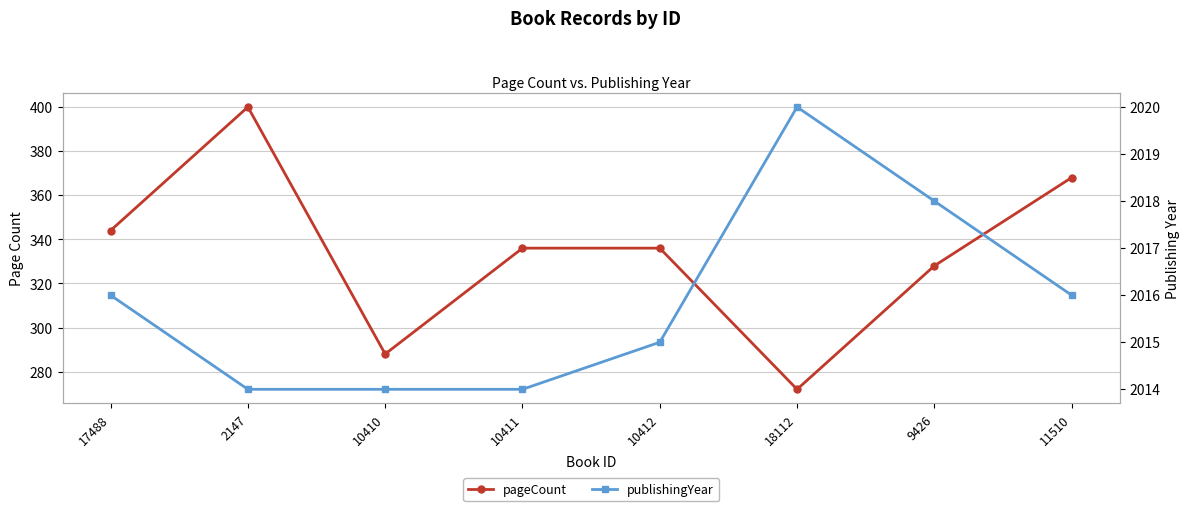

Rank the series by their average value, from highest to lowest.

publishingYear, pageCount